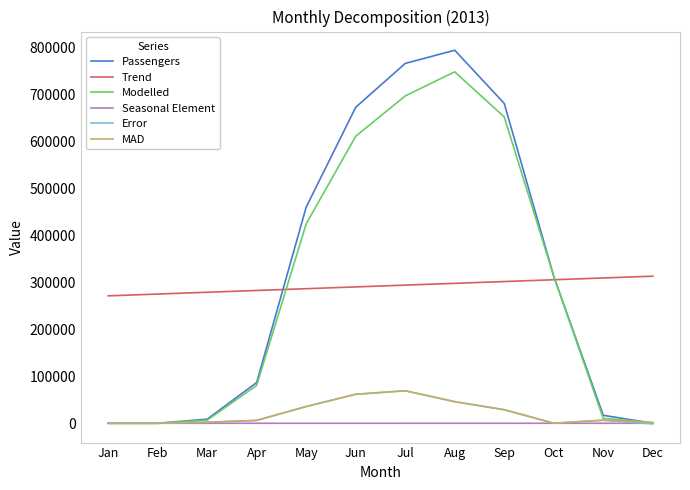

Where does the Modelled series first go above 312677?

May